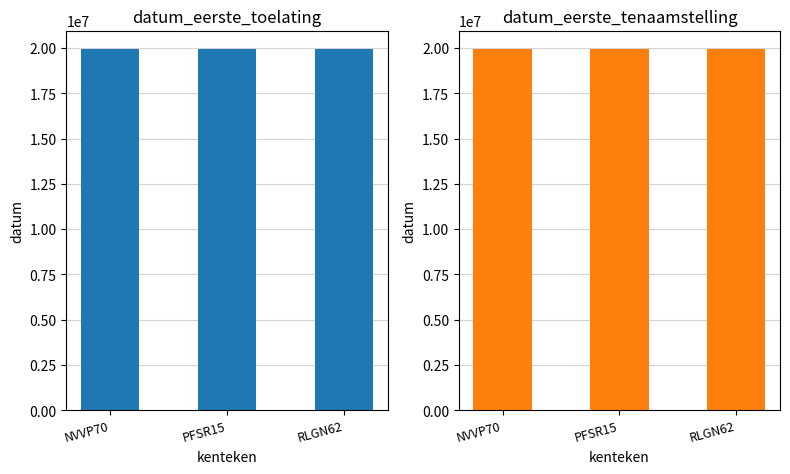

True or false: datum_eerste_toelating has a value of 6511918 at PFSR15.

False